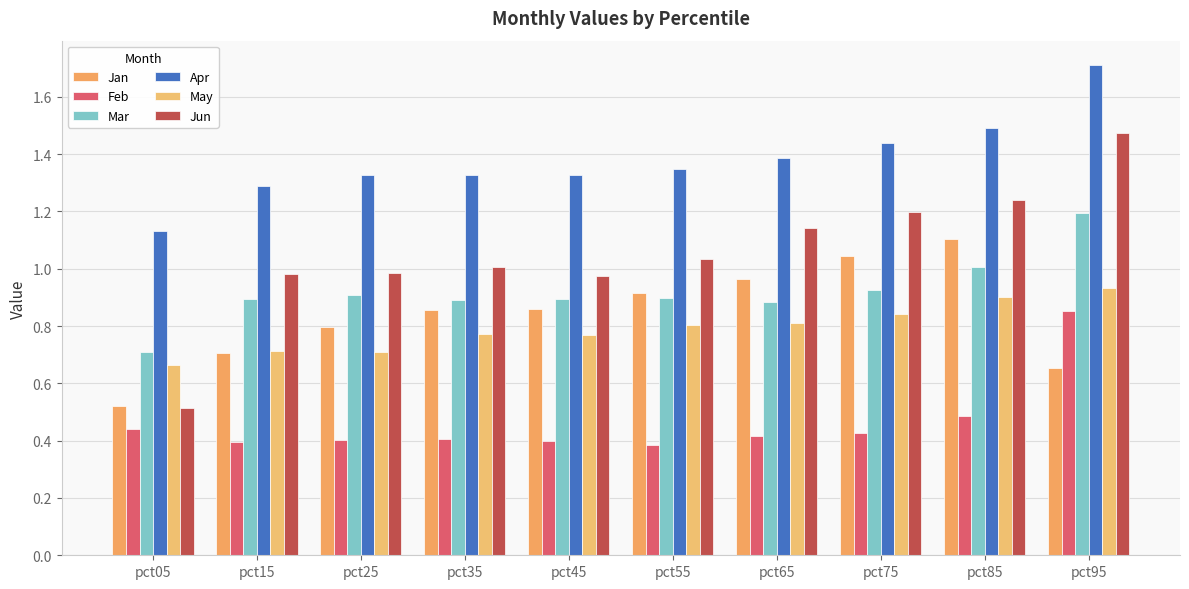

What is the difference between the Apr values at pct25 and pct05?

0.2